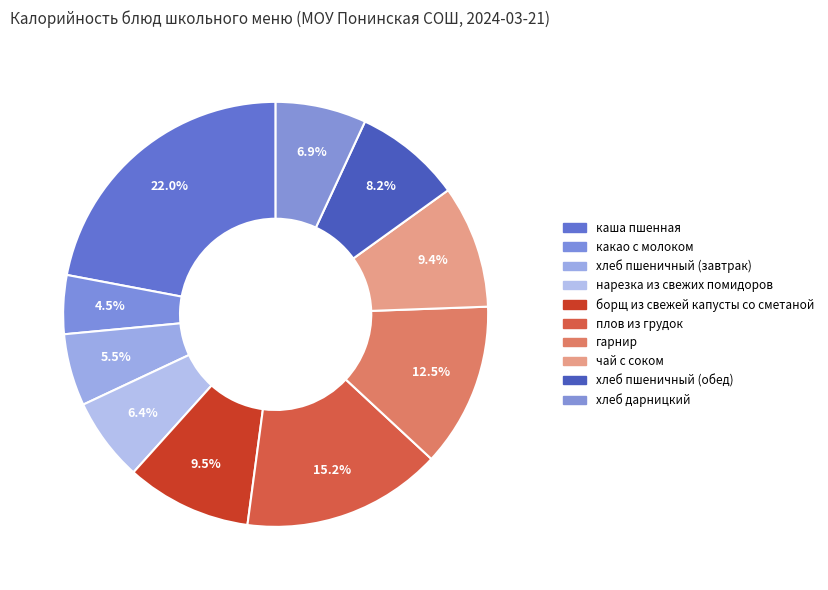

What is the smallest slice in the pie chart?

какао с молоком